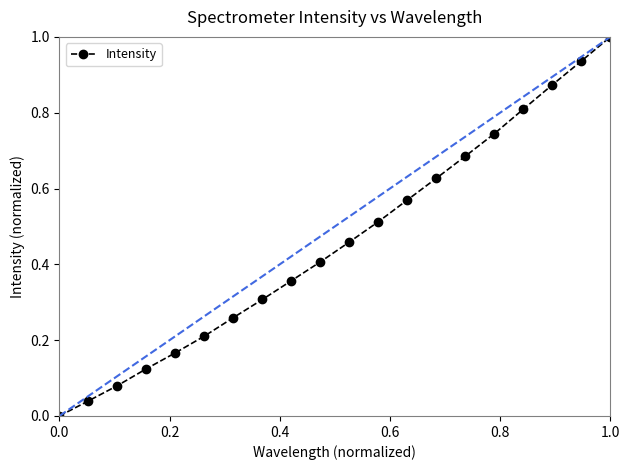

True or false: Intensity has more than 2 points higher than both neighbors.

False